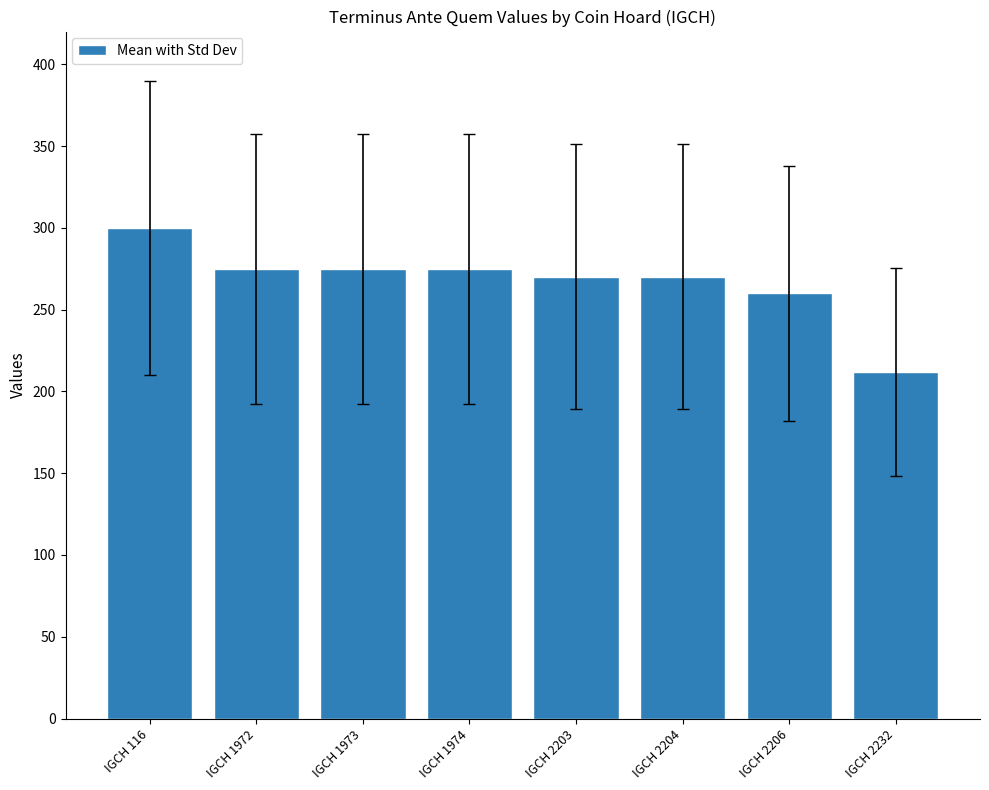

The chart shows a value of 260 at IGCH 2206. True or false?

True